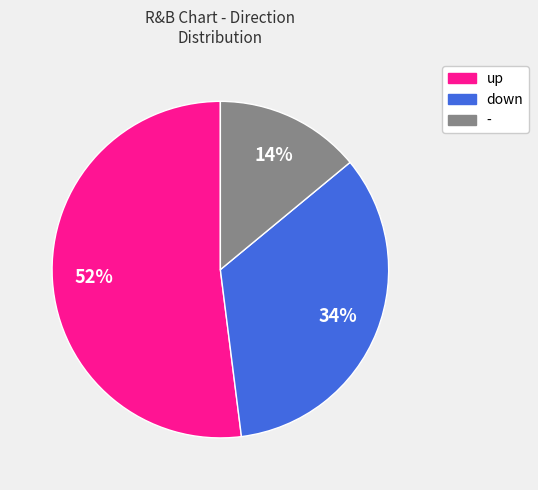

What percentage is the up slice, to the nearest percent?

52%